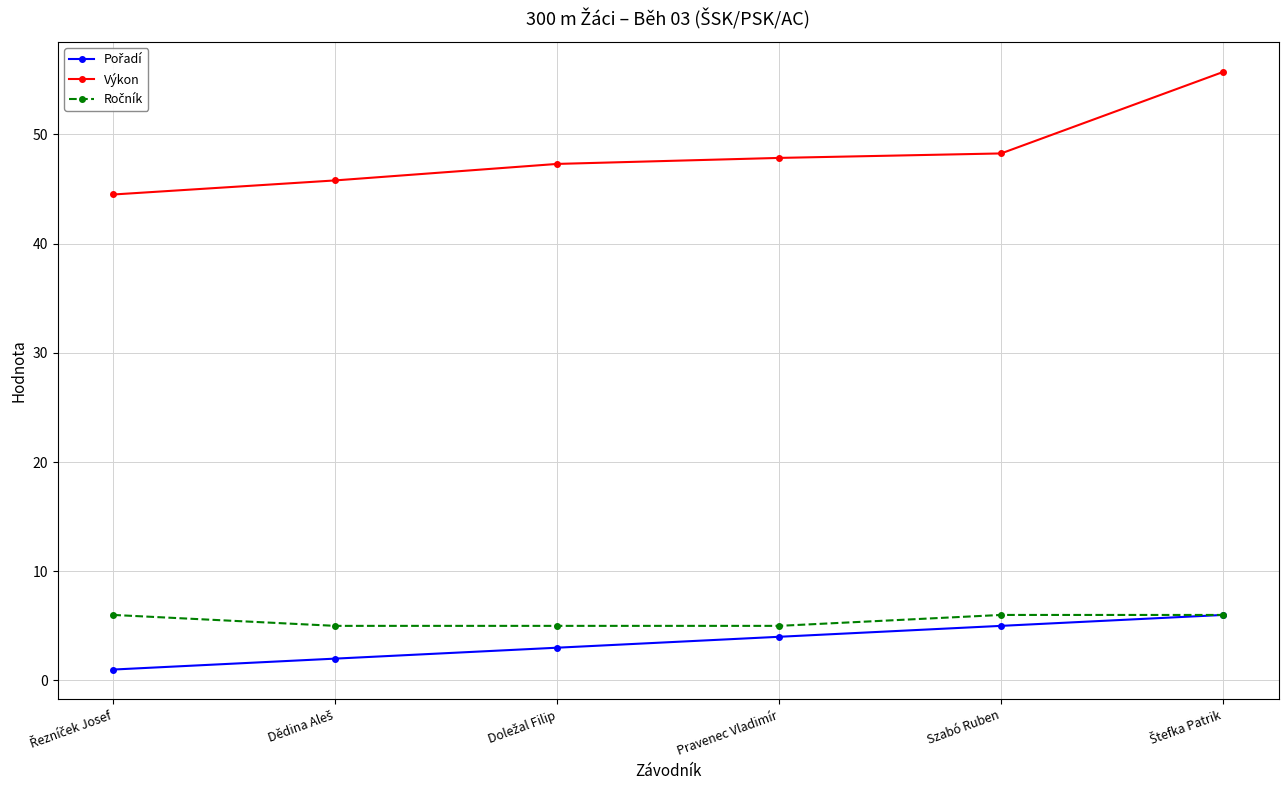

Which series has the largest total across all categories?

Výkon